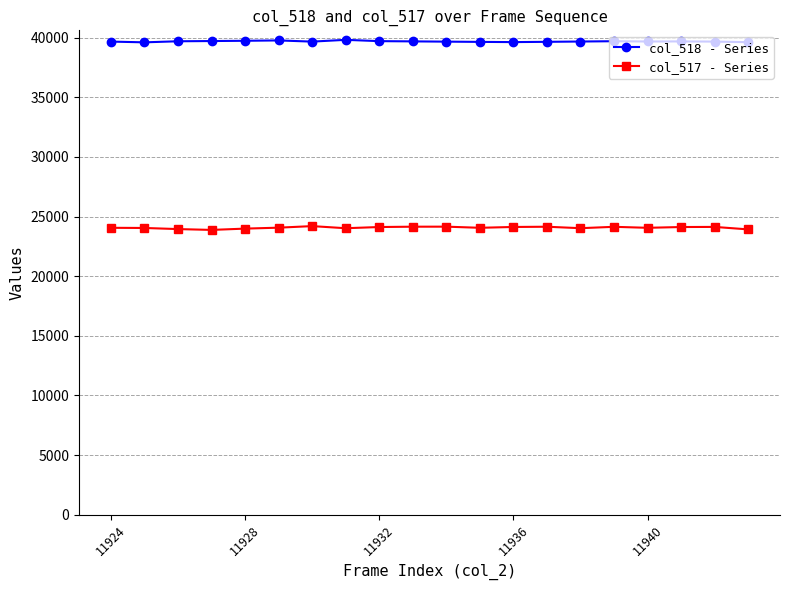

What is the sum of all col_517 - Series values?

481385